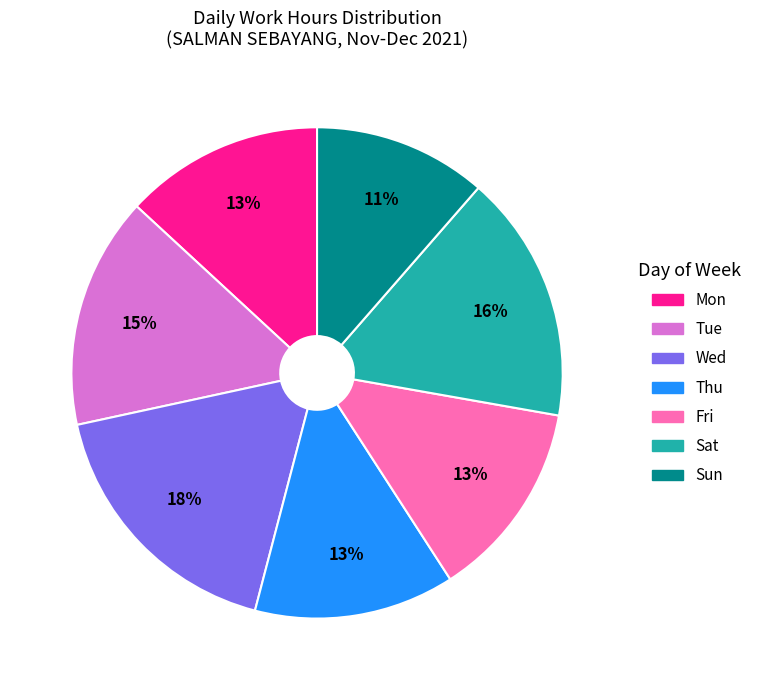

To the nearest percent, what is the average slice percentage?

14%